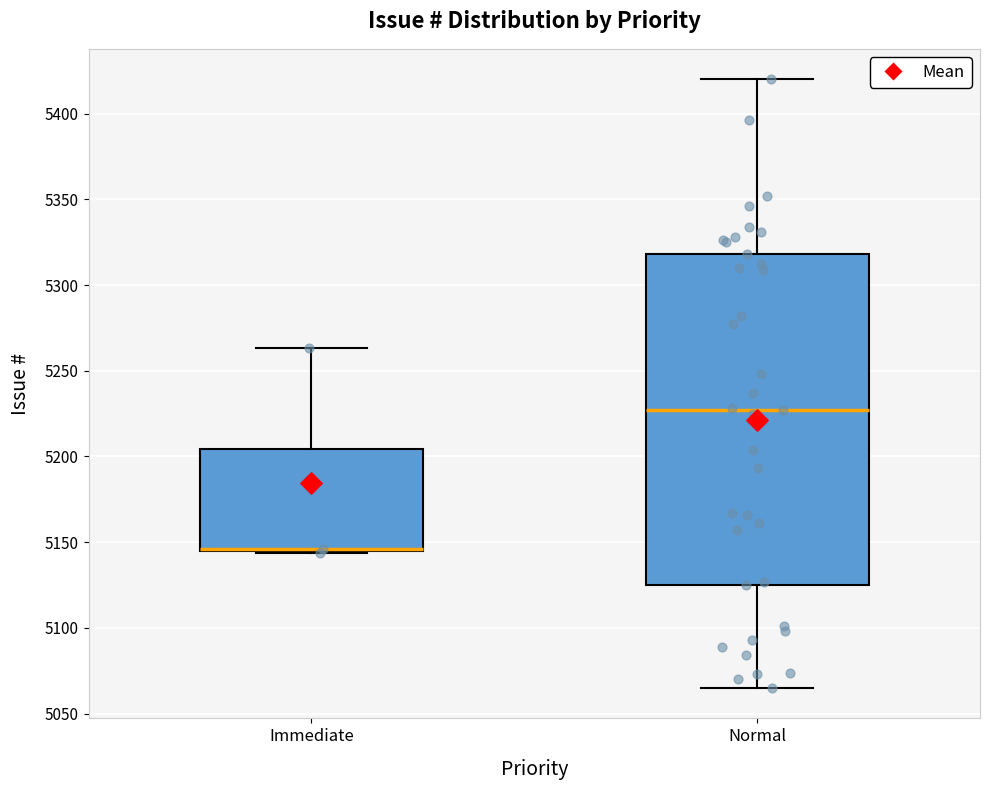

Where does the upper whisker of the box for Immediate end on the y-axis? The values are not printed on the chart, so give them approximately, as read against the axis.

5265